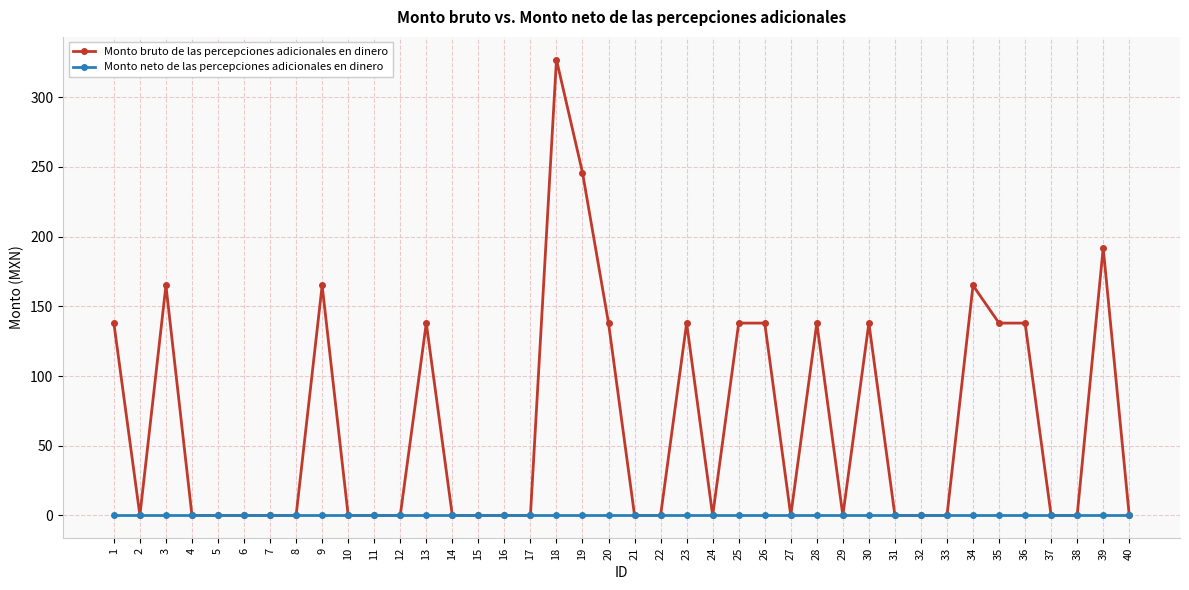

What are all the series names shown in the legend?

Monto bruto de las percepciones adicionales en dinero, Monto neto de las percepciones adicionales en dinero